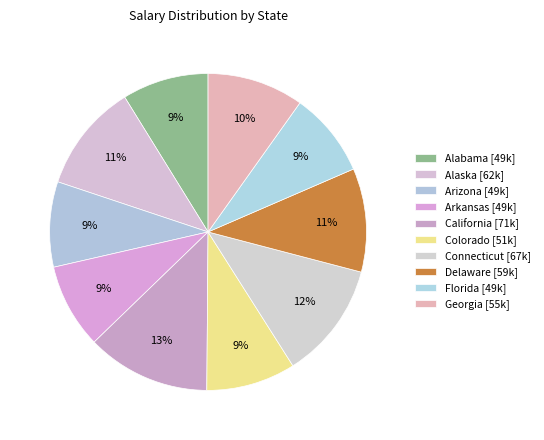

Between California and Alabama, which is larger?

California